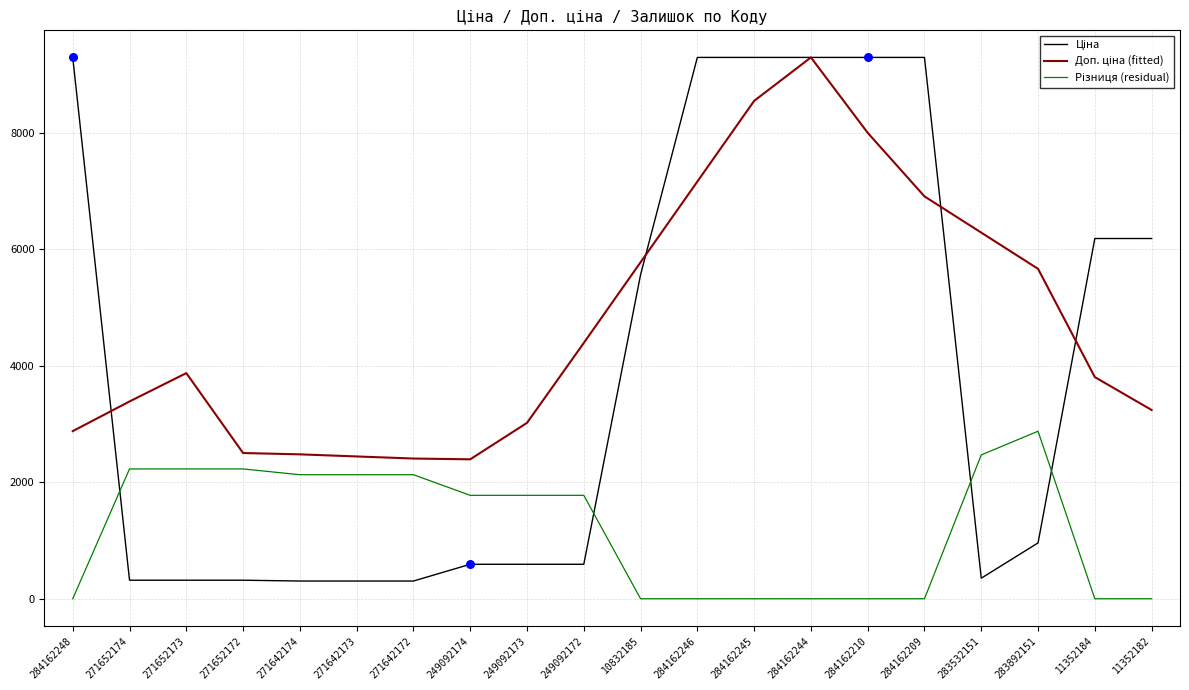

What is the total value across all series at 284162209?

16195.7